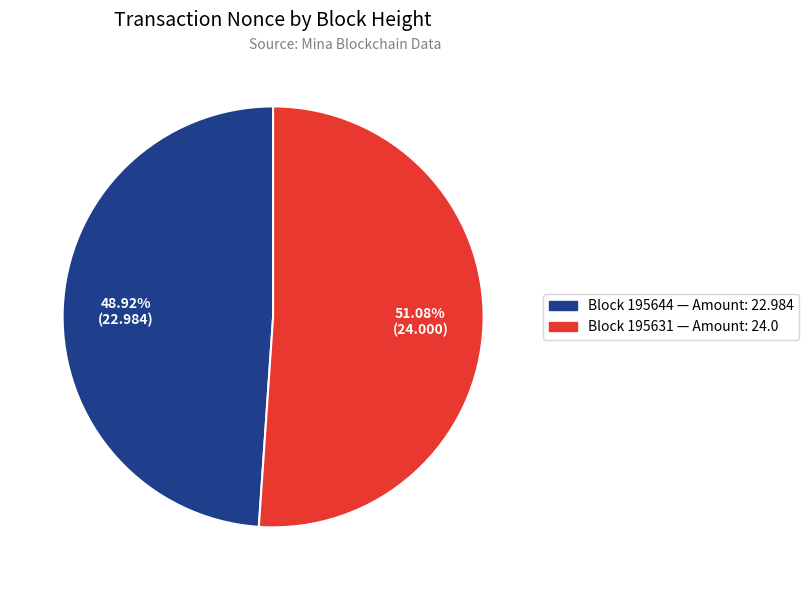

Does any single category account for the majority?

Yes